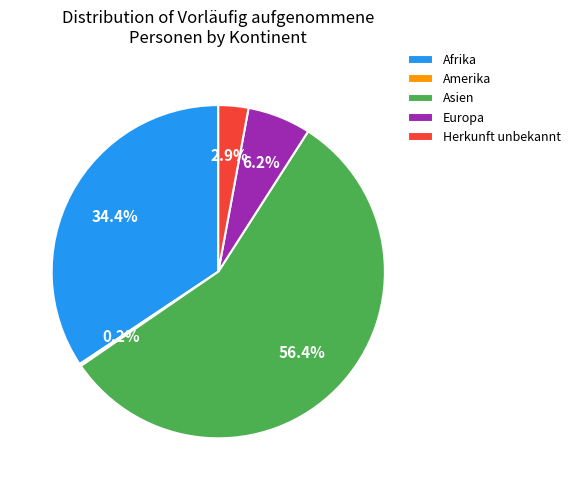

What is the largest slice in the pie chart?

Asien